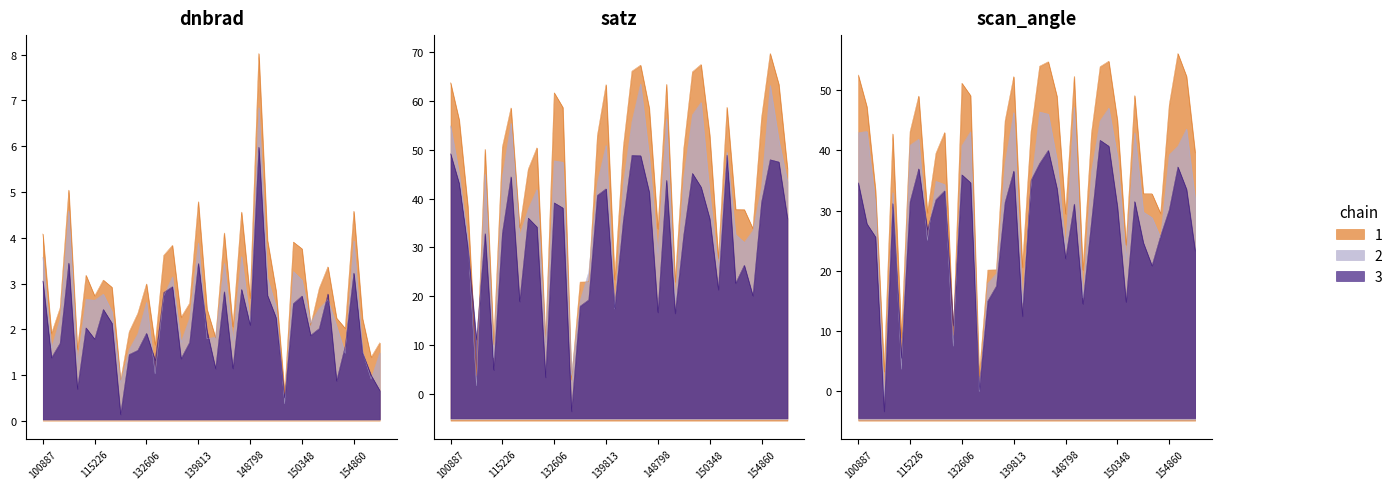

Which series ends up on top after the final intersection of satz and dnbrad?

satz